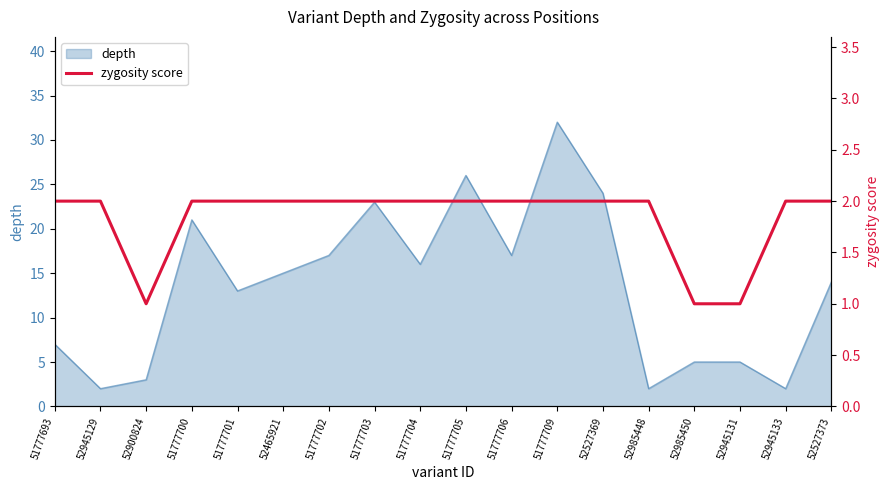

Reading left to right, what are all the values shown in this chart?

2	2	1	2	2	2	2	2	2	2	2	2	2	2	1	1	2	2